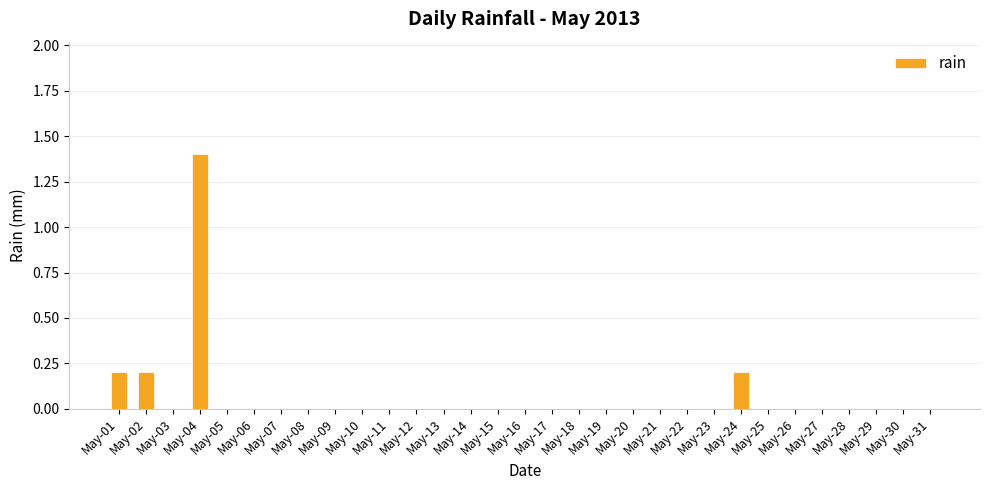

Reading right to left, extract all data points from this chart.

0.0	0.0	0.0	0.0	0.0	0.0	0.0	0.2	0.0	0.0	0.0	0.0	0.0	0.0	0.0	0.0	0.0	0.0	0.0	0.0	0.0	0.0	0.0	0.0	0.0	0.0	0.0	1.4	0.0	0.2	0.2